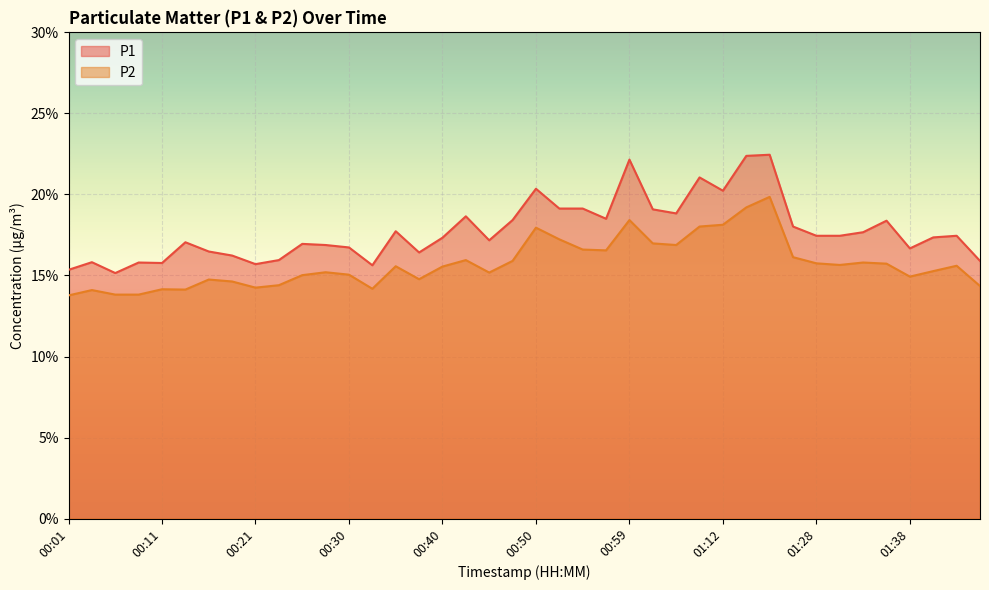

Reading left to right, list all the values displayed in this chart.

P1: 00:01=15.3	00:04=15.8	00:06=15.2	00:08=15.8	00:11=15.8	00:13=17.1	00:16=16.5	00:18=16.2	00:21=15.7	00:23=15.9	00:25=16.9	00:28=16.9	00:30=16.7	00:33=15.6	00:35=17.7	00:37=16.4	00:40=17.3	00:42=18.6	00:45=17.2	00:47=18.4	00:50=20.4	00:52=19.1	00:54=19.1	00:57=18.5	00:59=22.1	01:02=19.1	01:04=18.8	01:09=21.1	01:12=20.2	01:18=22.4	01:20=22.4	01:26=18.0	01:28=17.4	01:31=17.4	01:33=17.7	01:36=18.4	01:38=16.7	01:41=17.4	01:43=17.4	01:46=15.9
P2: 00:01=13.8	00:04=14.1	00:06=13.8	00:08=13.8	00:11=14.2	00:13=14.1	00:16=14.8	00:18=14.6	00:21=14.2	00:23=14.4	00:25=15.0	00:28=15.2	00:30=15.1	00:33=14.2	00:35=15.6	00:37=14.8	00:40=15.6	00:42=15.9	00:45=15.2	00:47=15.9	00:50=17.9	00:52=17.2	00:54=16.6	00:57=16.6	00:59=18.4	01:02=17.0	01:04=16.9	01:09=18.0	01:12=18.1	01:18=19.2	01:20=19.9	01:26=16.1	01:28=15.8	01:31=15.7	01:33=15.8	01:36=15.7	01:38=14.9	01:41=15.3	01:43=15.6	01:46=14.3